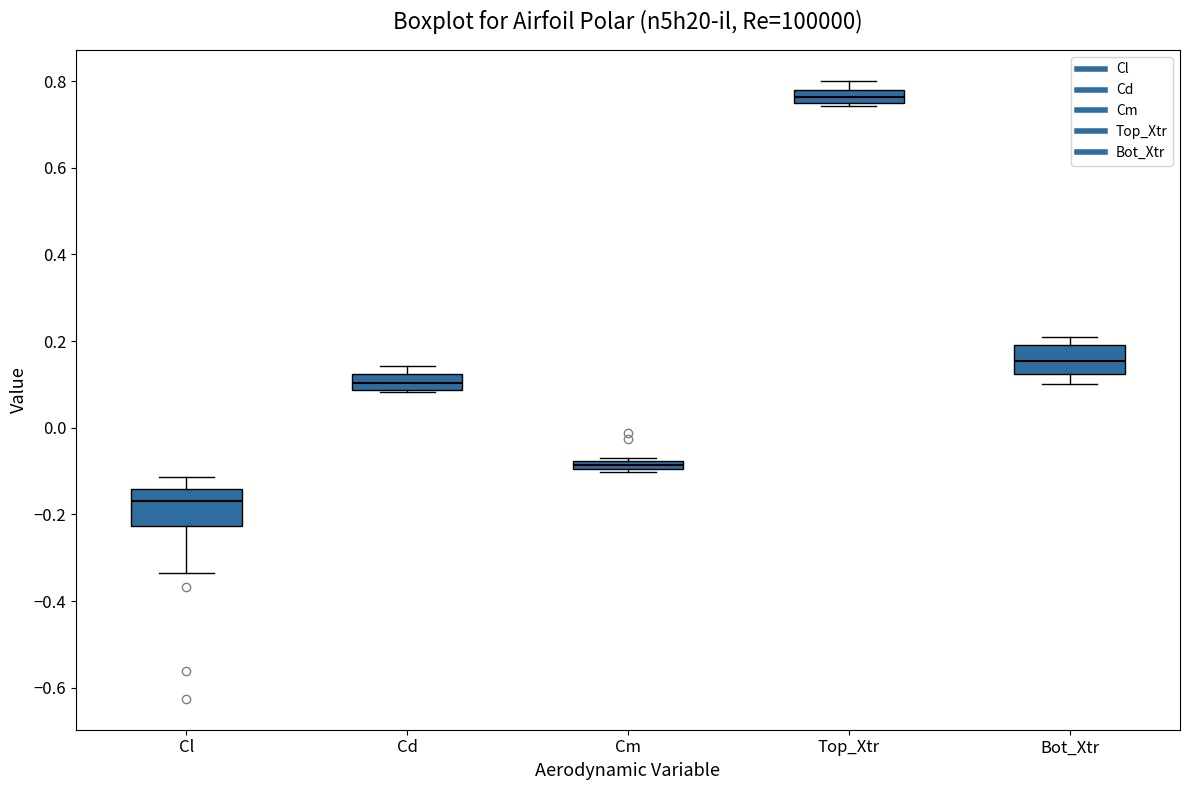

Which box's median line is the highest?

Top_Xtr